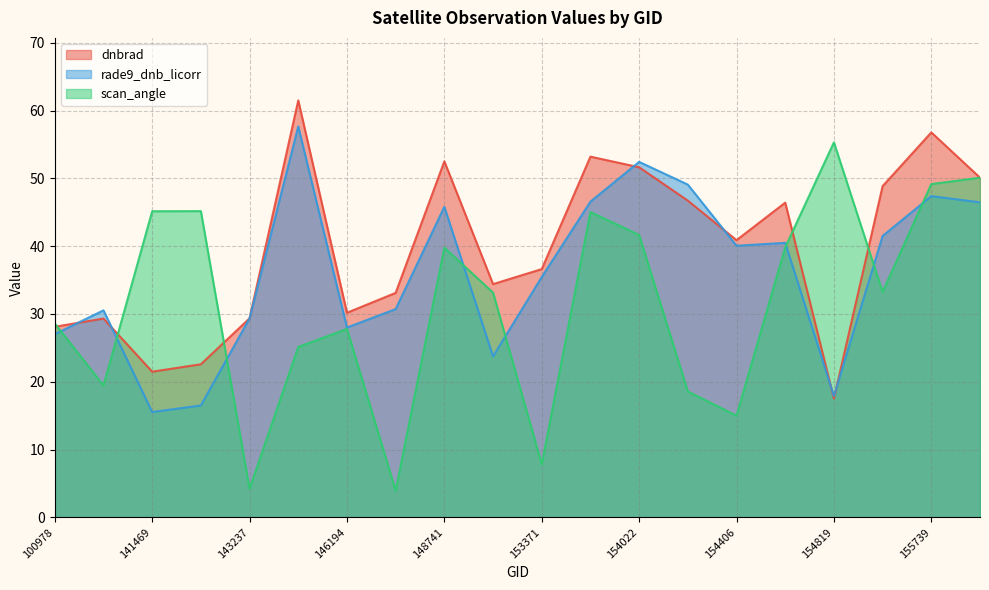

Which series has the largest total across all categories?

dnbrad